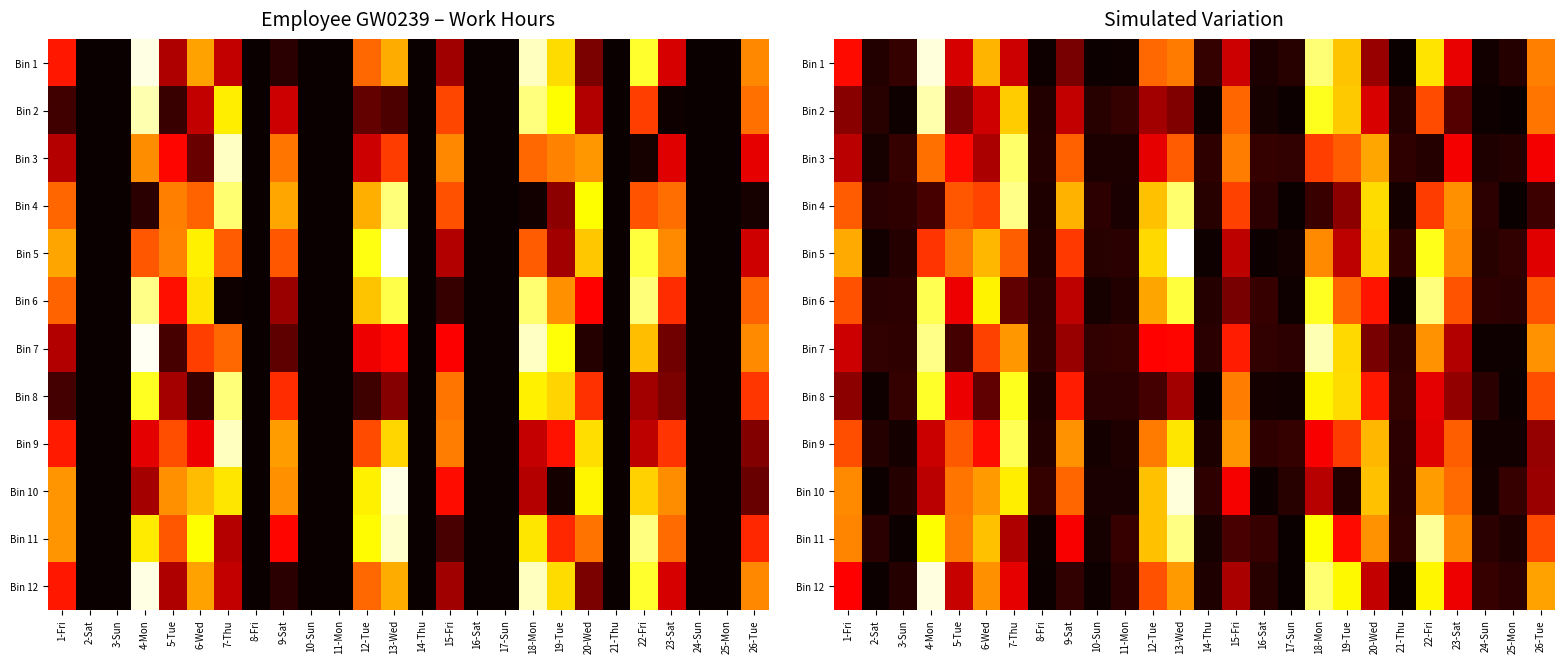

At which category does the chart reach its minimum across all series?

17-Sun